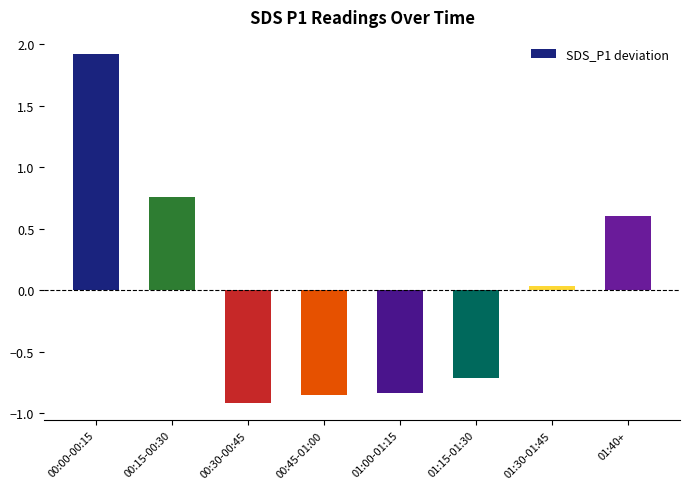

How many values exceed 0?

4